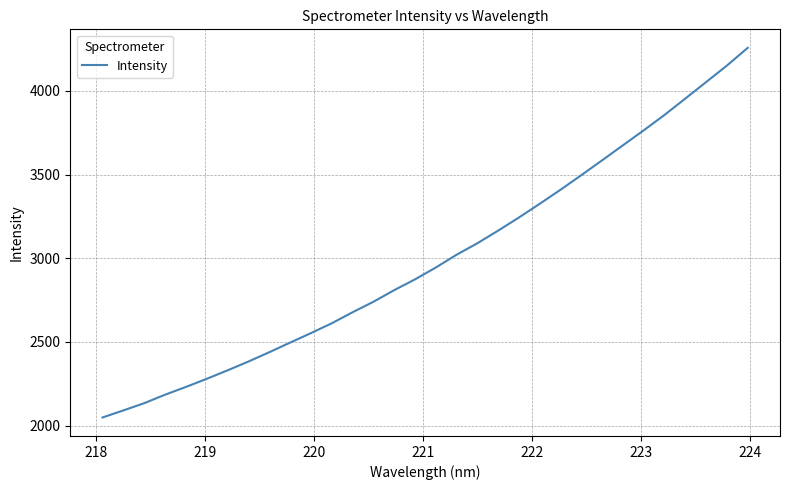

What is the difference between the maximum and minimum values?

2208.7